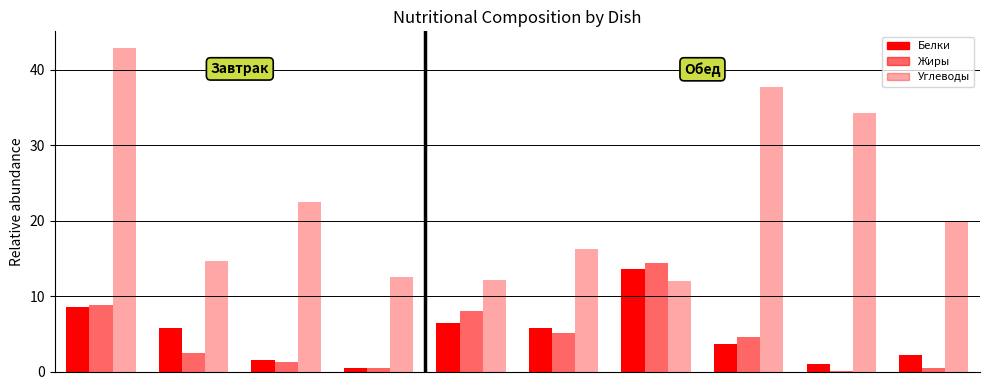

What is the average value of the Белки series?

4.9